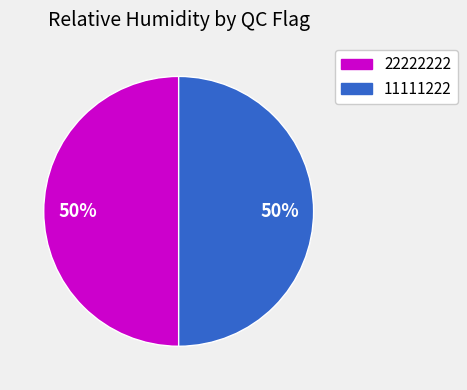

Is the sum of 22222222 and 11111222 greater than half?

Yes